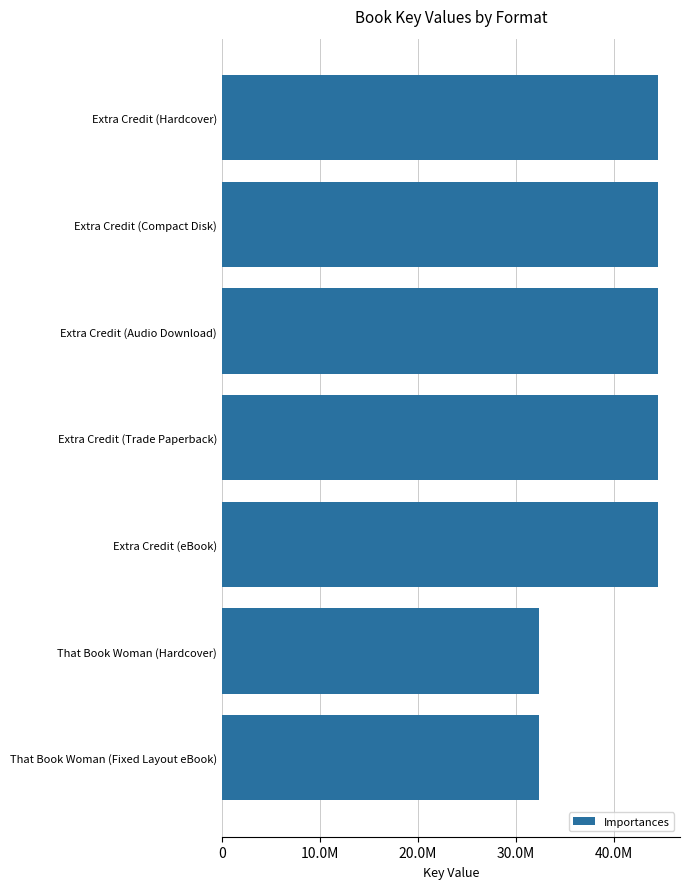

Are the bars horizontal?

Yes